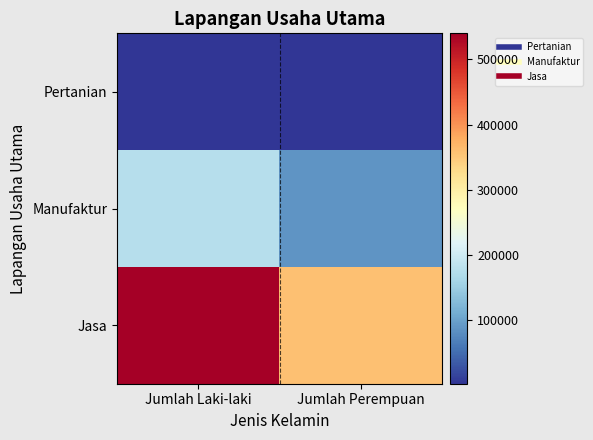

Which series changed the most between Jumlah Laki-laki and Jumlah Perempuan?

Jasa